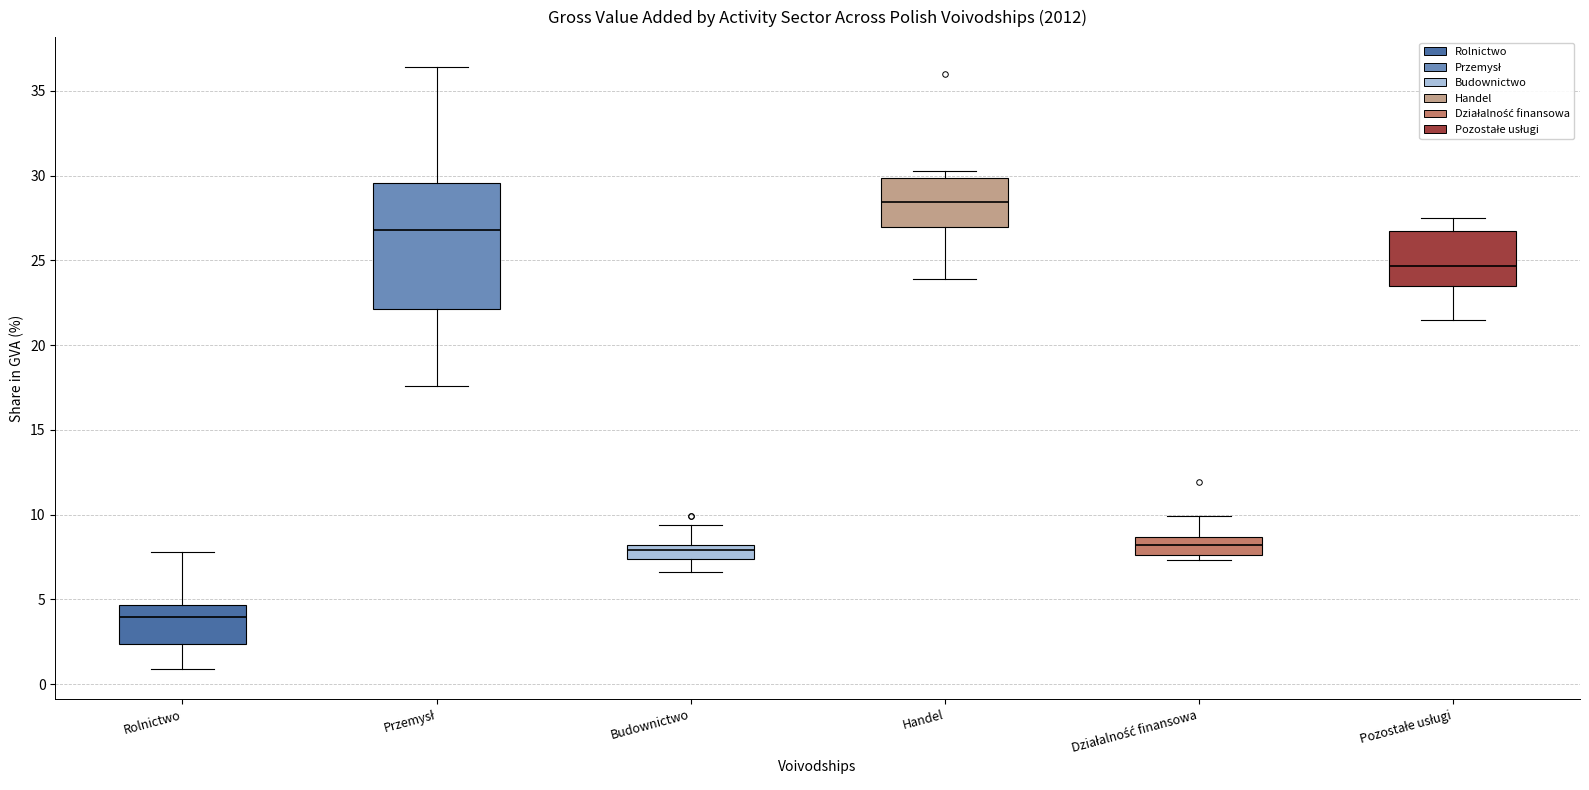

Reading left to right, read every box against the y-axis: the position of its median line, the range the box covers, and the ends of its whiskers. The values are not printed on the chart, so give them approximately, as read against the axis.

Rolnictwo: median 4.0, box 2.5 to 4.5, whiskers 1.0 to 8.0
Przemysł: median 27.0, box 22.0 to 29.5, whiskers 17.5 to 36.5
Budownictwo: median 8.0 (inside the box), box 7.5 to 8.0, whiskers 6.5 to 9.5
Handel: median 28.5, box 27.0 to 30.0, whiskers 24.0 to 30.5
Działalność finansowa: median 8.0, box 7.5 to 8.5, whiskers 7.5 (just below the box's lower edge) to 10.0
Pozostałe usługi: median 24.5, box 23.5 to 26.5, whiskers 21.5 to 27.5